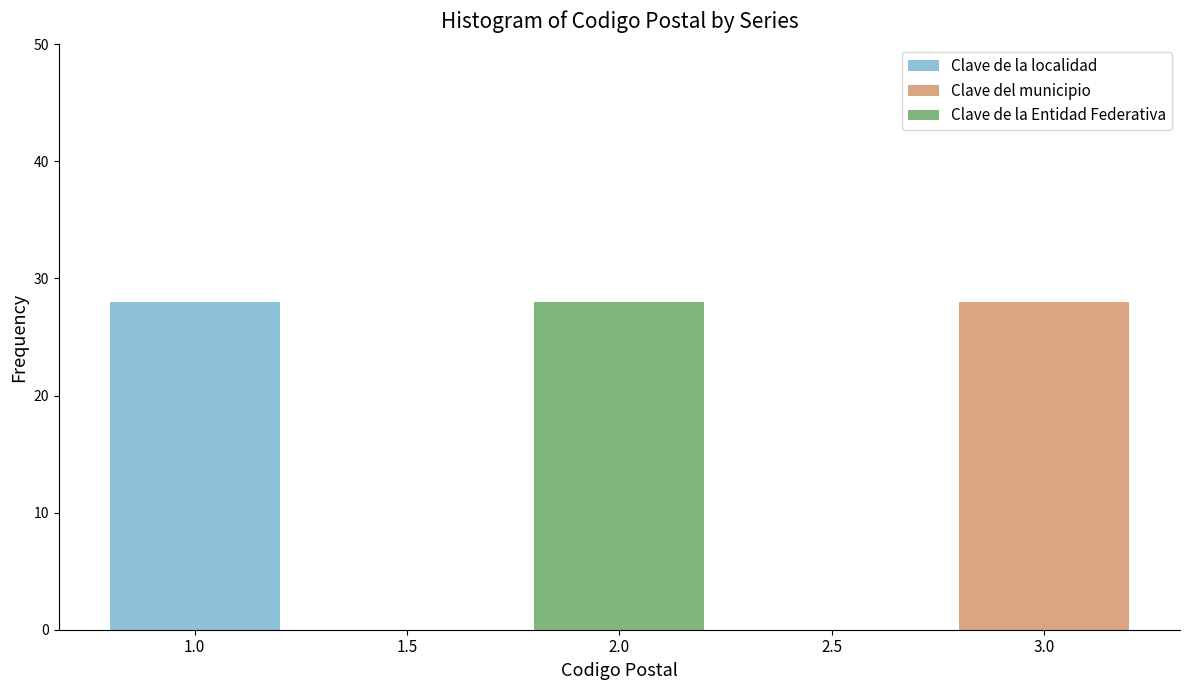

Reading left to right, transcribe the values for Clave de la localidad.

1.0=28	1.5=0	2.0=0	2.5=0	3.0=0